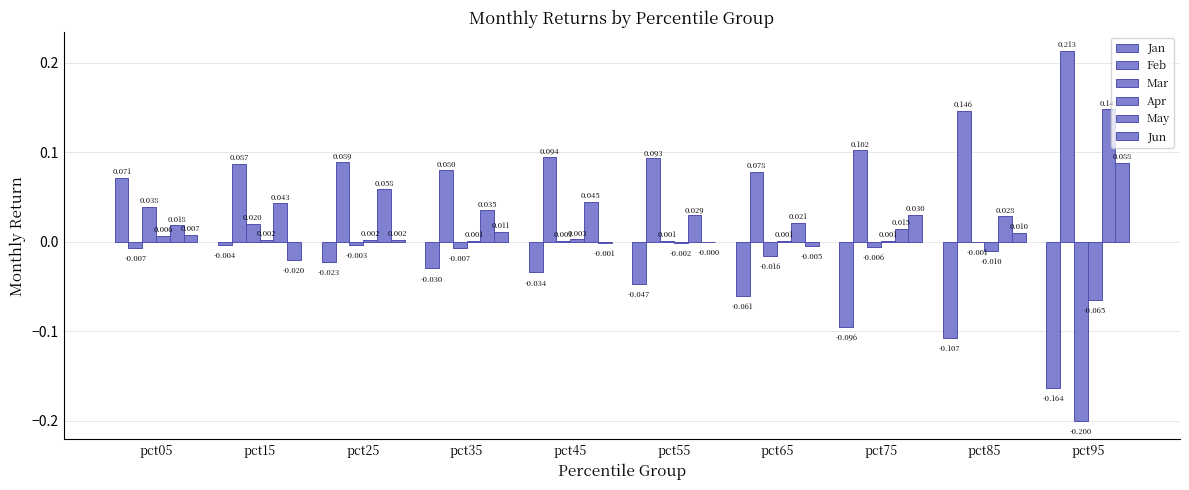

How many groups of bars are there?

10